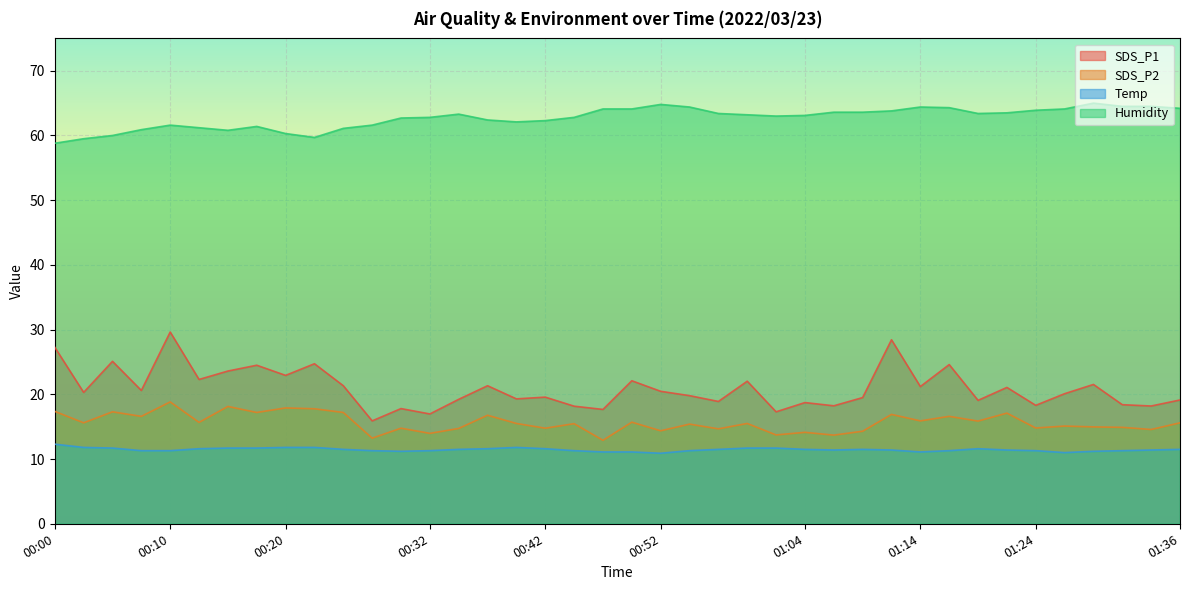

What is the label of the 33rd point from the left?

01:19